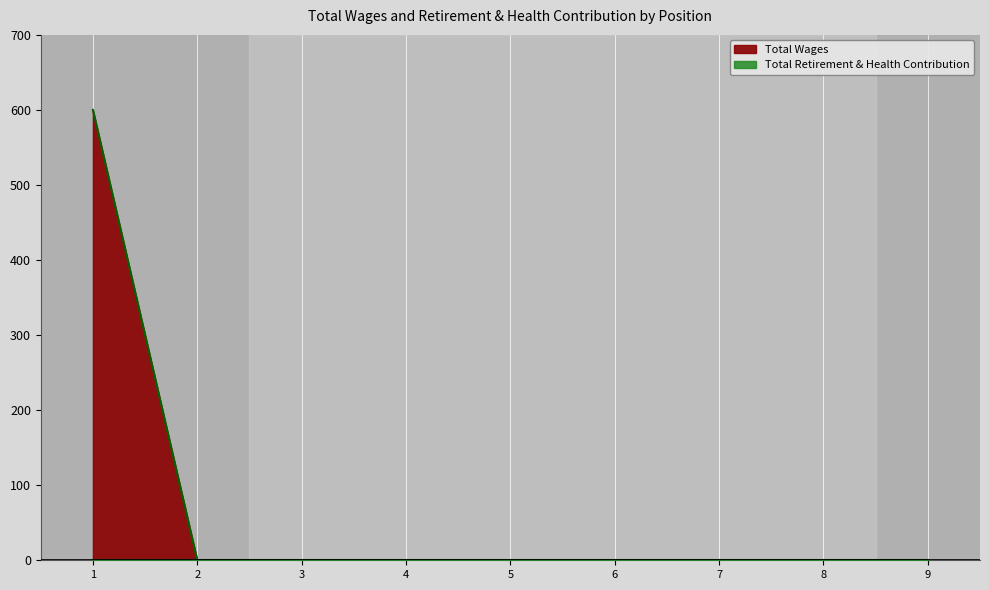

What is the value of the 1st point from the left?

600